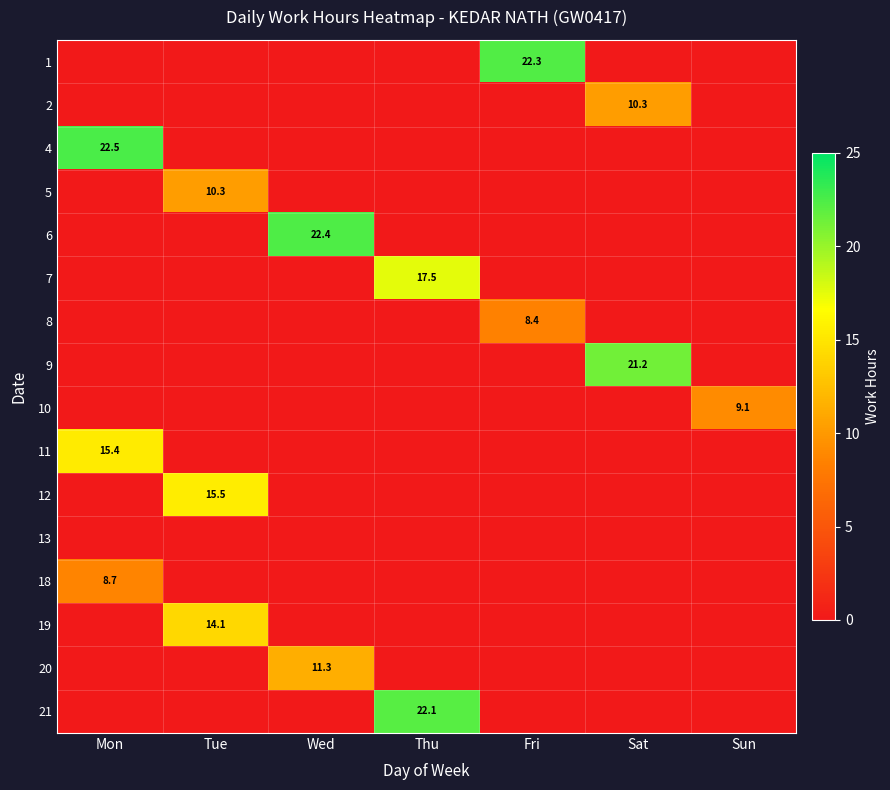

True or false: 8 has a value of 5.5 at Tue.

False